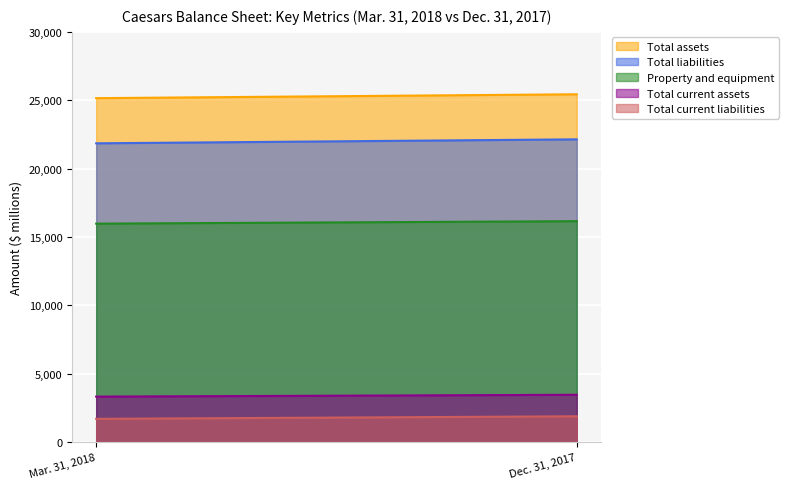

How many categories are shown in the chart?

2